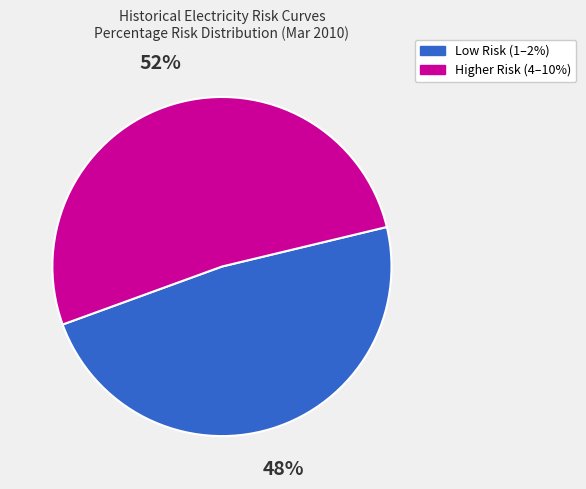

Is there any slice that represents more than half of the pie?

Yes